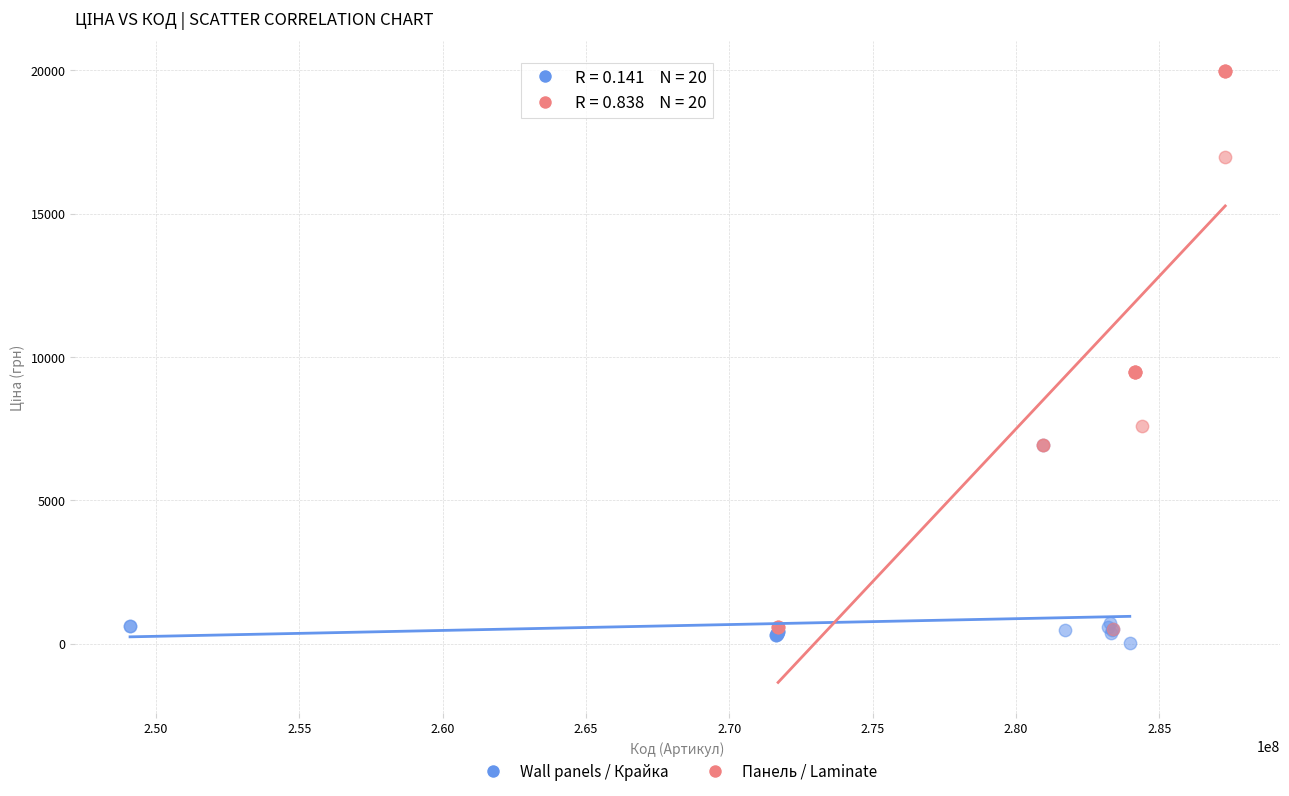

Which series has the largest Y range (max minus min)?

Панель / Laminate